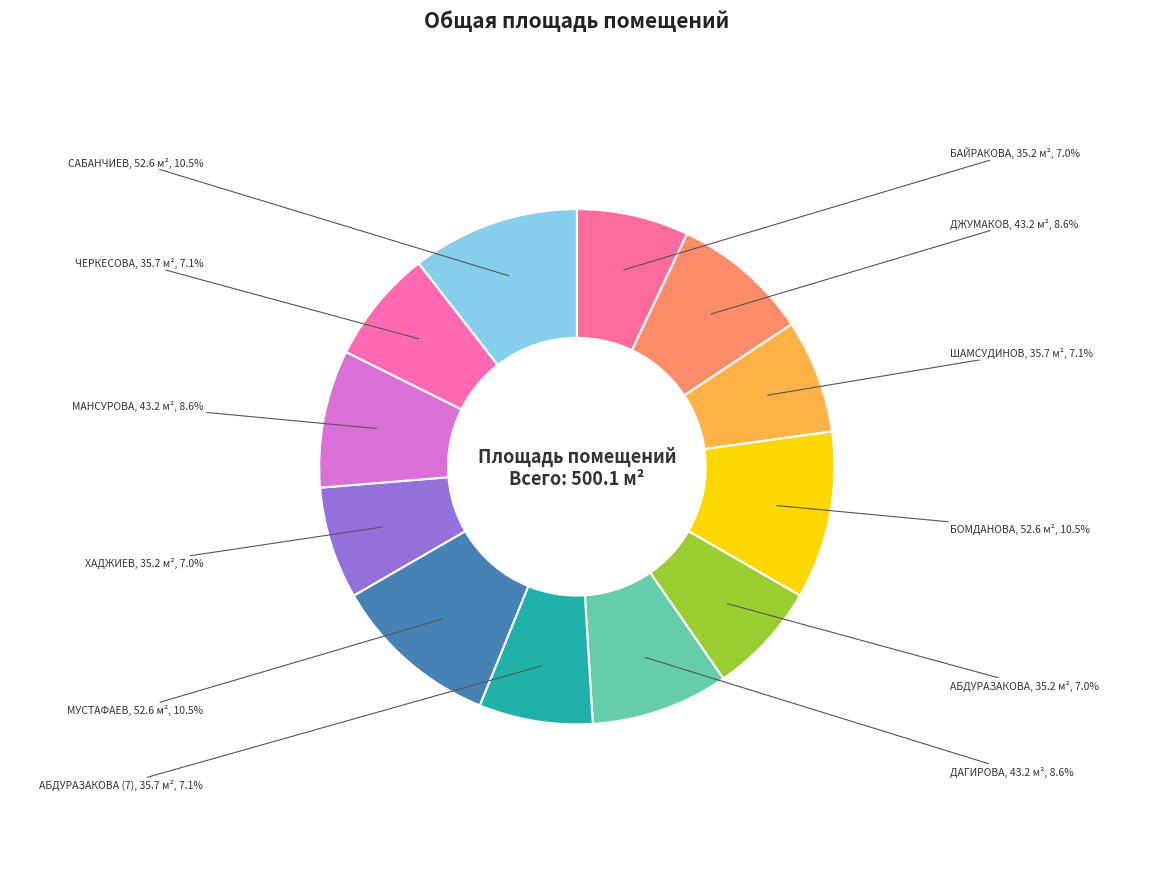

To the nearest percent, what is the average slice percentage?

8%